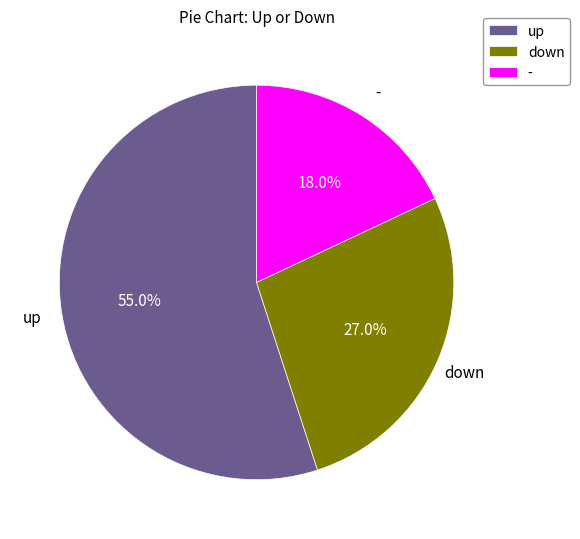

To the nearest percent, what is the combined percentage of down and -?

45%